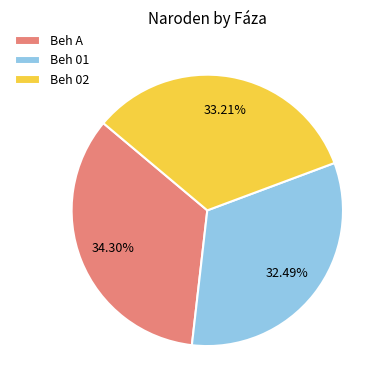

Between Beh A and Beh 01, which is larger?

Beh A